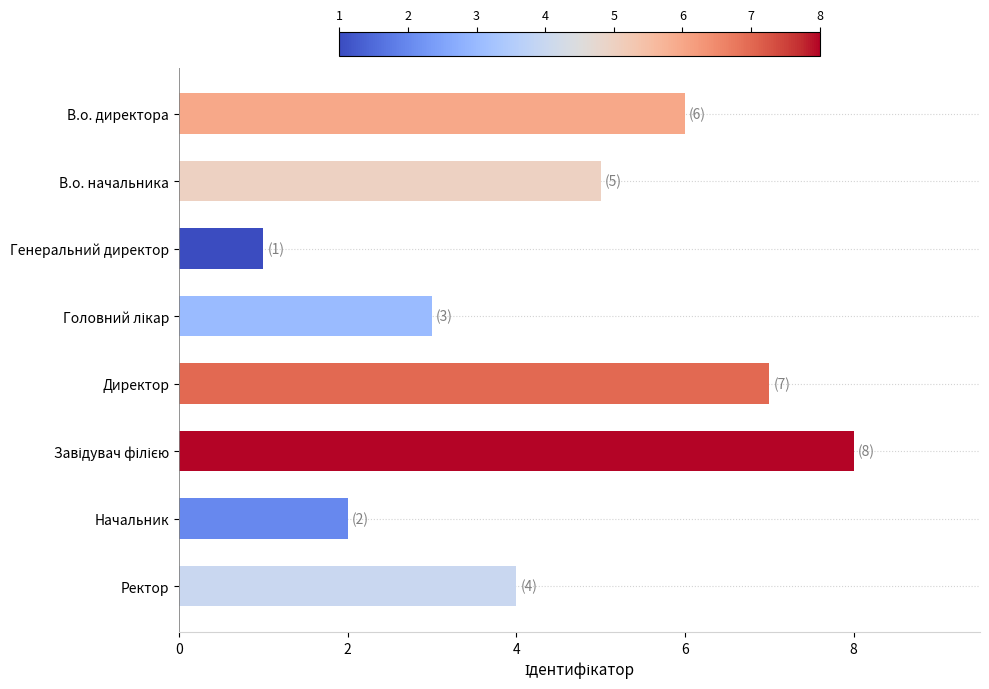

What position from the top is Генеральний директор?

3